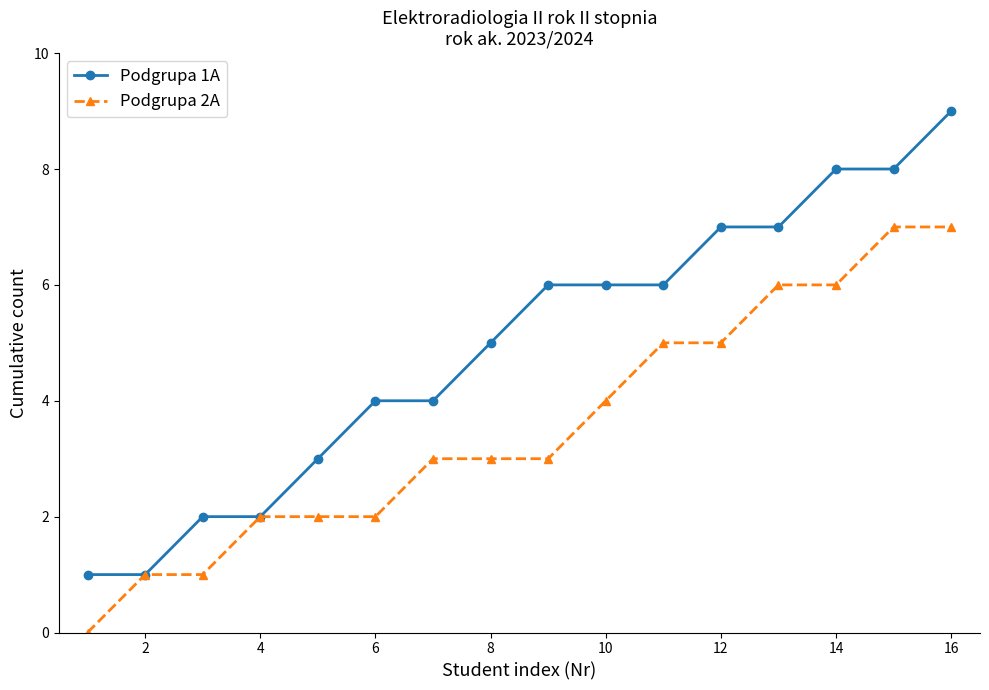

Which series has the largest range (max minus min)?

Podgrupa 1A